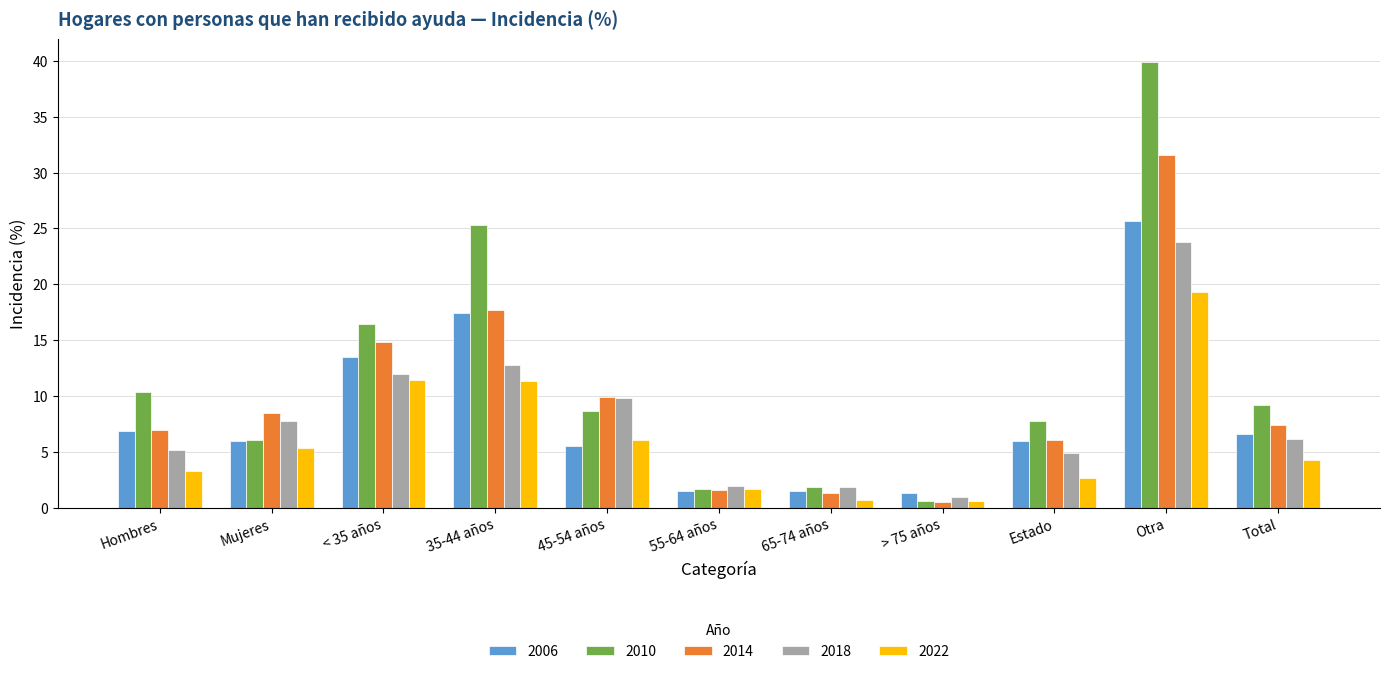

What is the difference between the maximum and minimum values in the 2006 series?

24.3